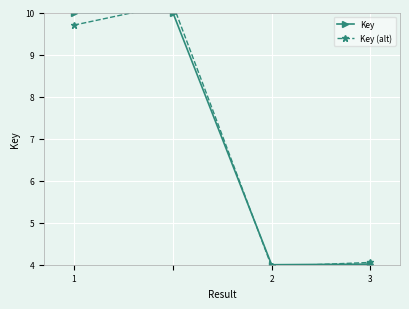

List the series in order of their peak value, lowest first.

Key, Key (alt)